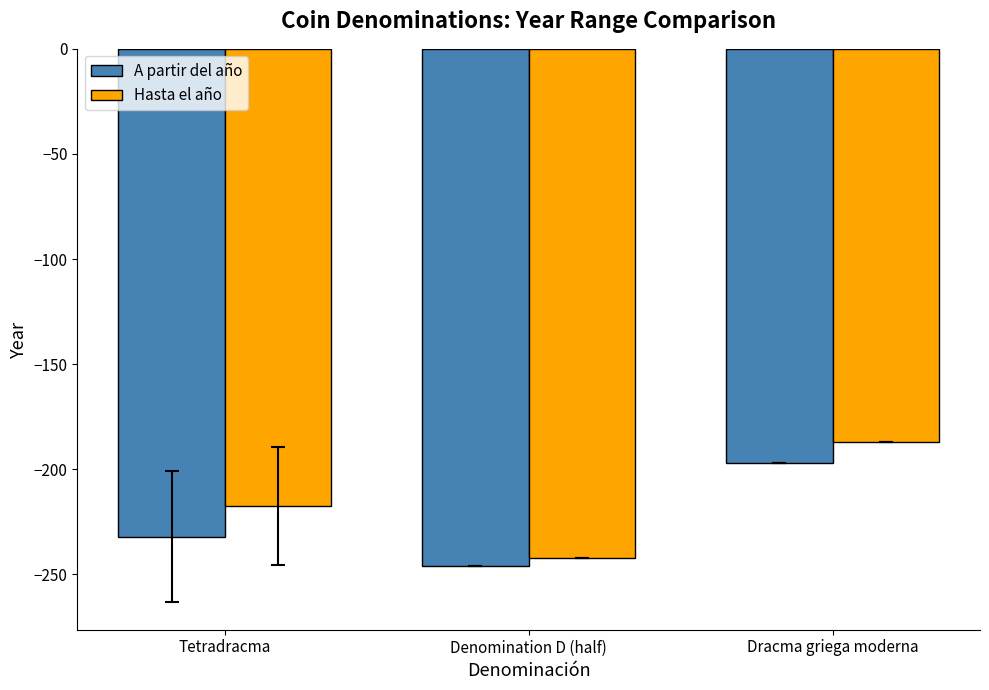

Does the chart contain stacked bars?

No